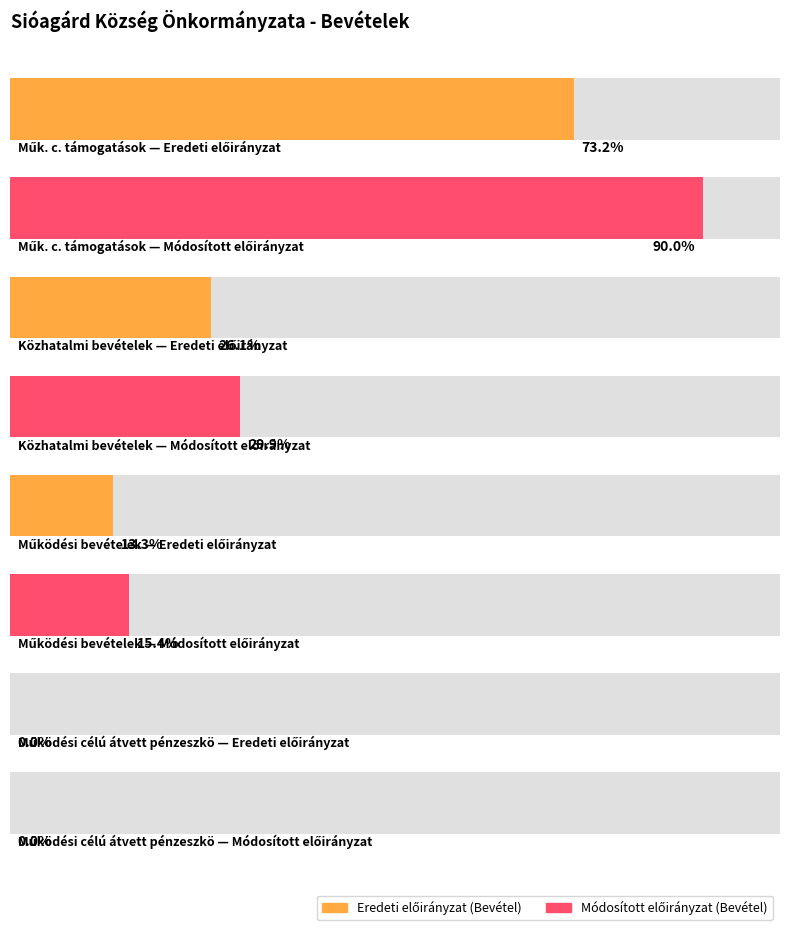

Reading left to right, extract all data points from this chart.

Eredeti előirányzat (Bevétel): 95171852	33880000	17347400	0
Módosított előirányzat (Bevétel): 117023233	38880000	20061259	0